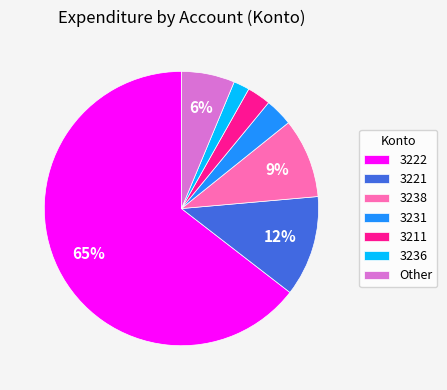

Which category has the biggest portion of the pie?

3222